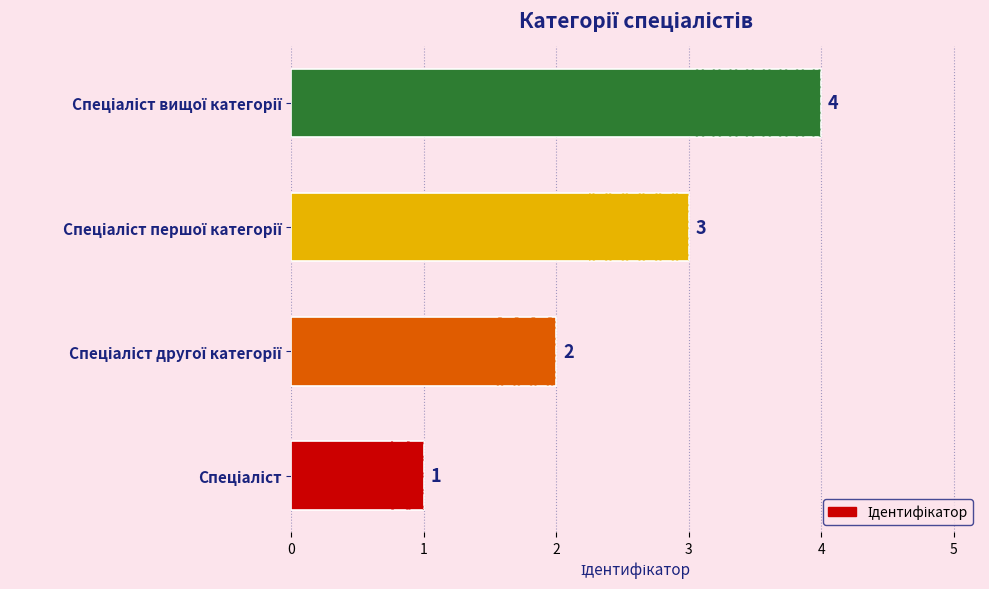

How many bars are there in total?

4